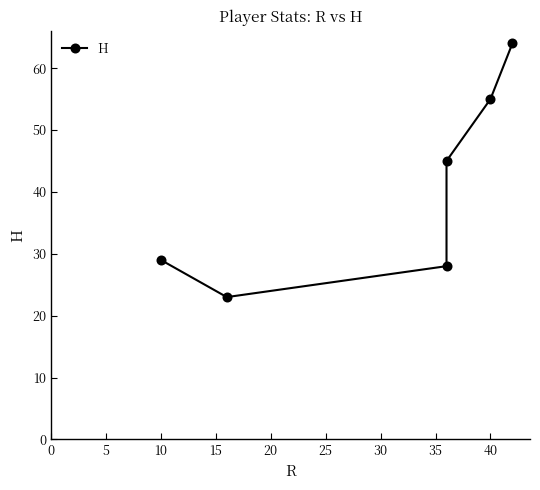

What is the ratio of the value at 10 to the value at 40?

0.5